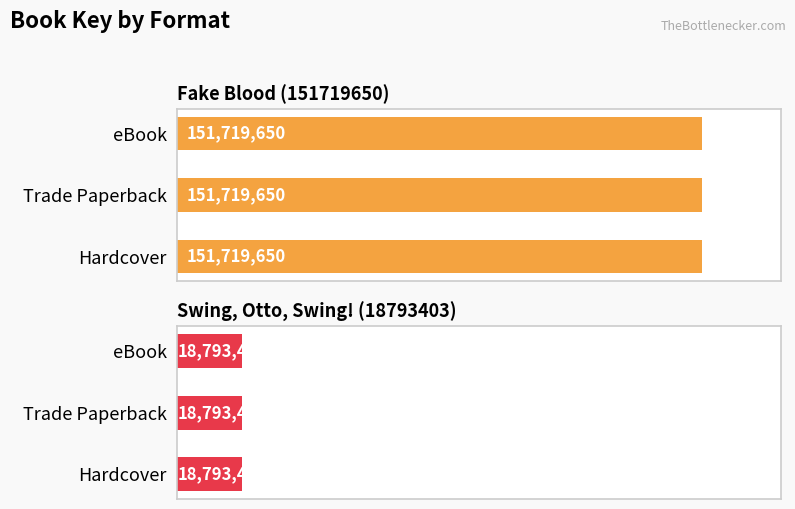

Between Trade Paperback and eBook, which series saw the biggest shift?

Fake Blood (151719650)